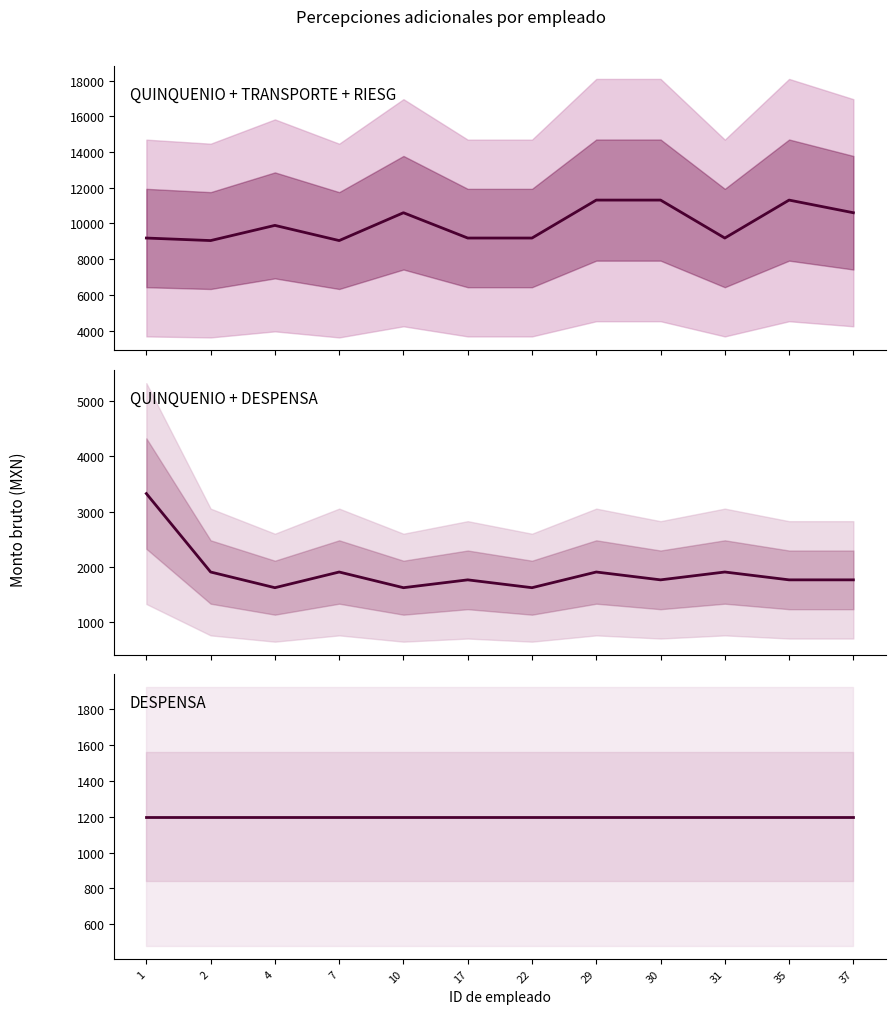

The value of QUINQUENIO, DESPENSA, TRANSPORTE, RIESG at 7 is 12097.0. True or false?

False